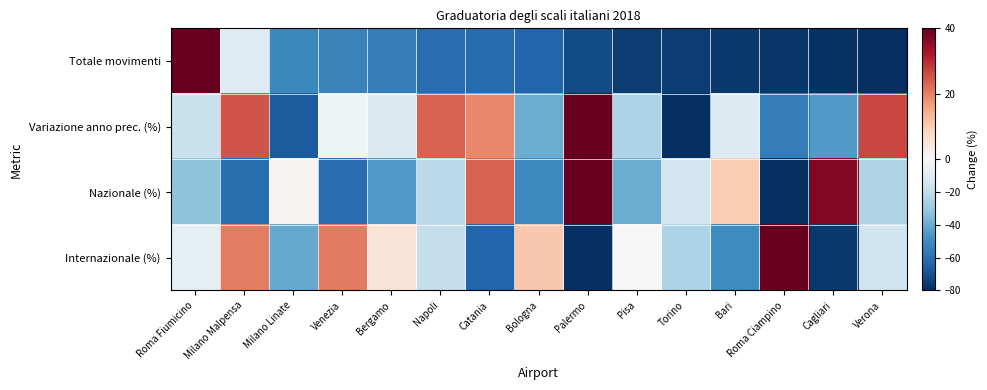

List the series in order of their peak value, highest first.

Totale movimenti, Variazione anno prec. (%), Nazionale (%), Internazionale (%)